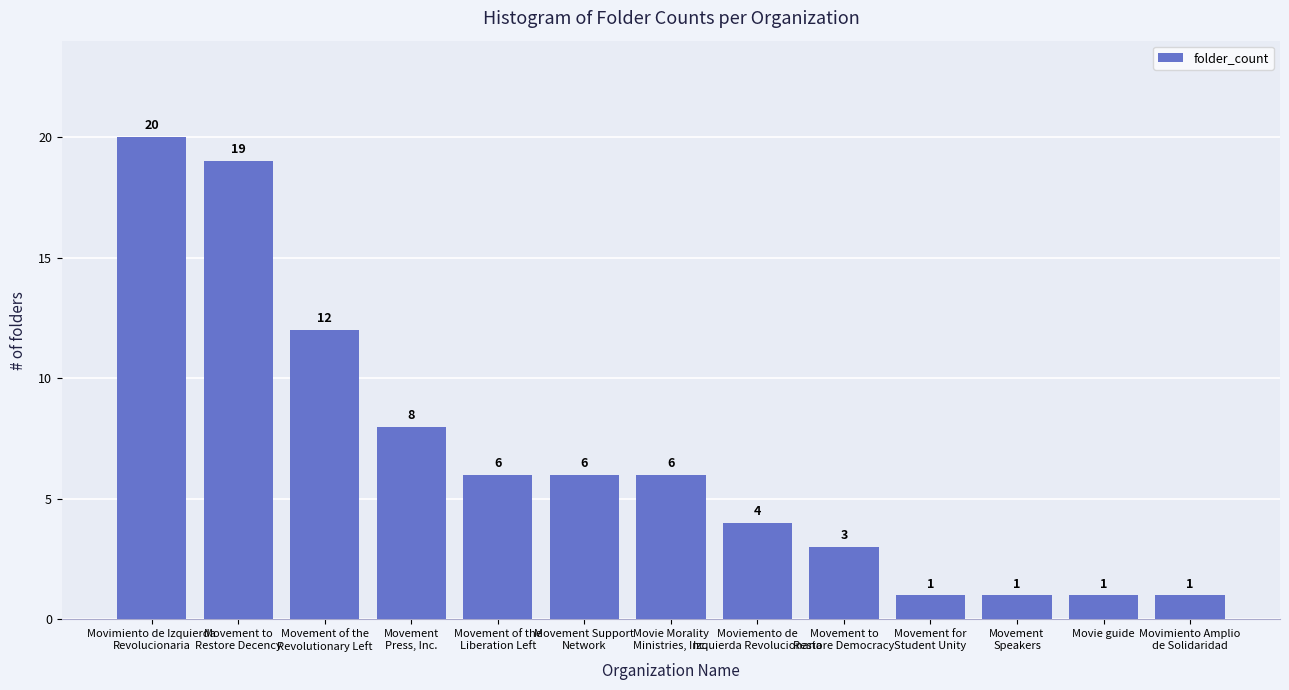

Is it true that the value at Movement
Press, Inc. is 14?

False